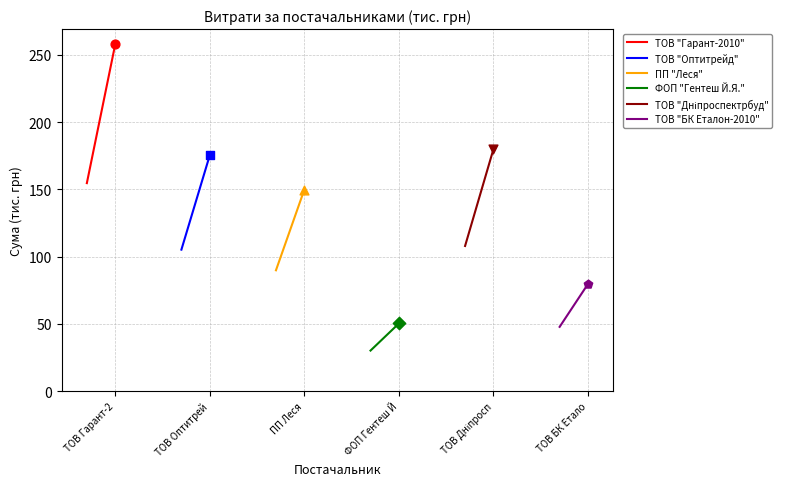

Which series has the largest Y range (max minus min)?

ТОВ "Гарант-2010"